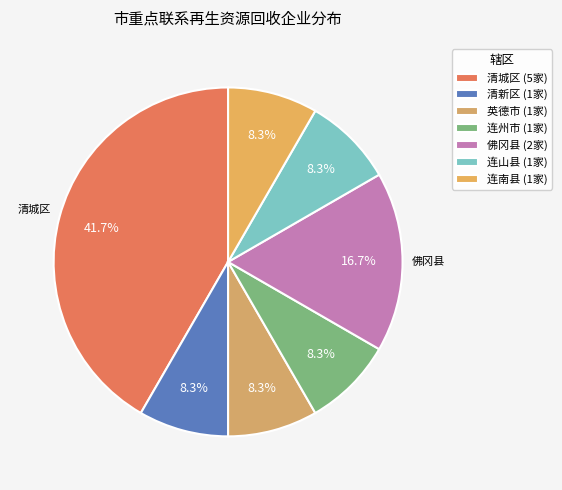

Which category has the biggest portion of the pie?

清城区